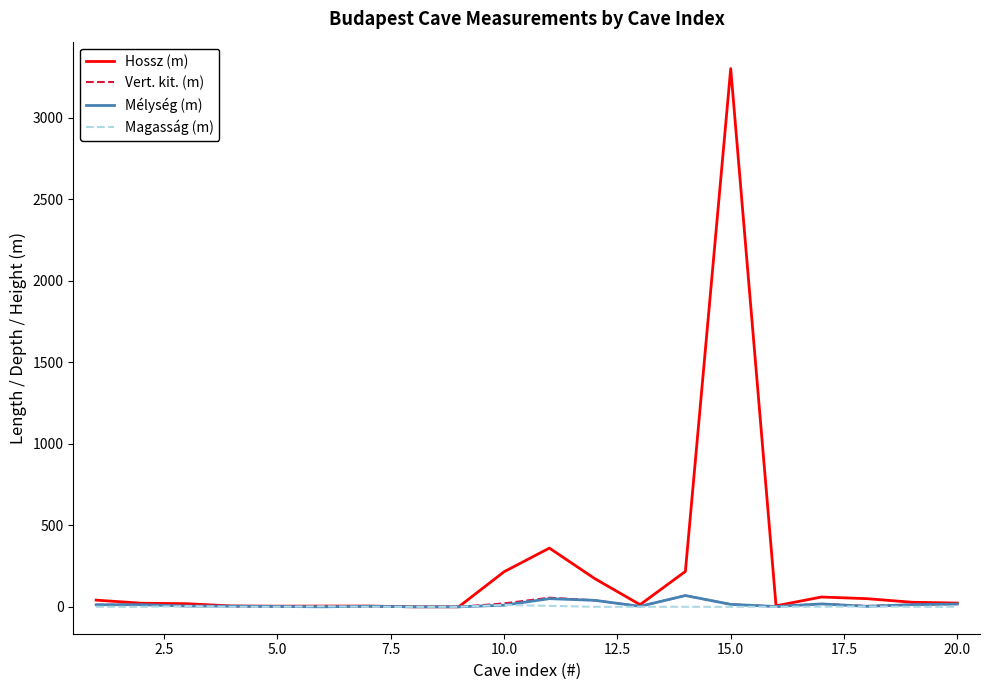

What is the maximum value shown in the chart?

3300.0